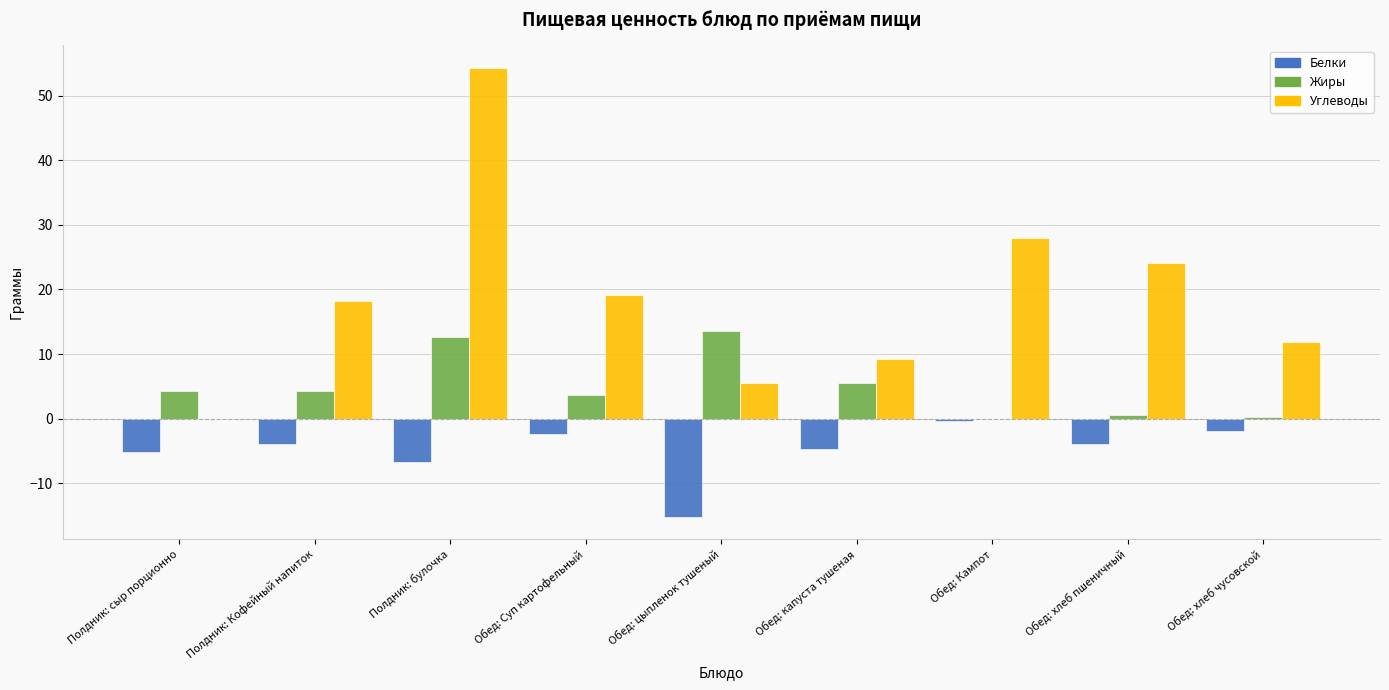

What is the sum of the Белки values at Полдник: Кофейный напиток and Обед: Суп картофельный?

-6.3